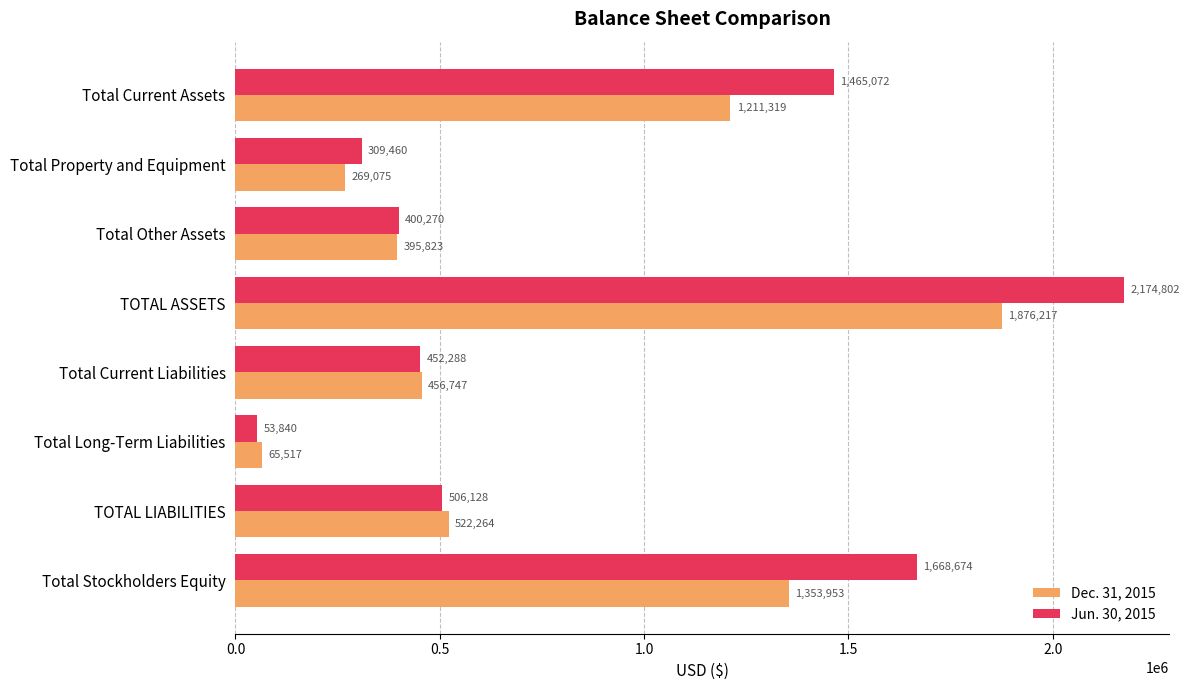

Rank the series by their average value, from highest to lowest.

Jun. 30, 2015, Dec. 31, 2015